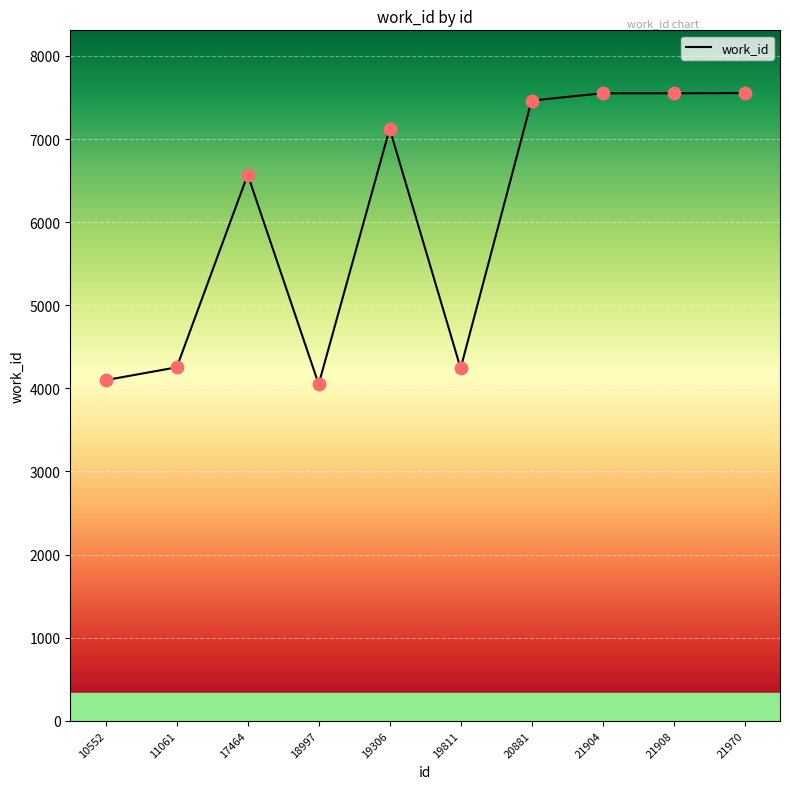

What is the change in value from 10552 to 18997?

-49